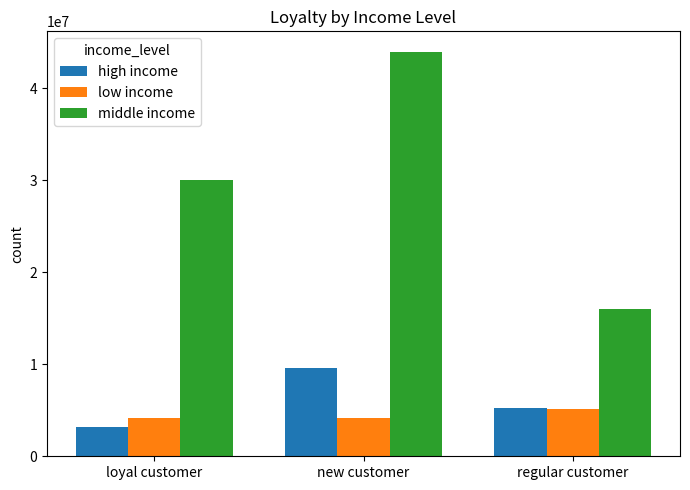

What is the difference between the highest and lowest values at new customer?

39800000